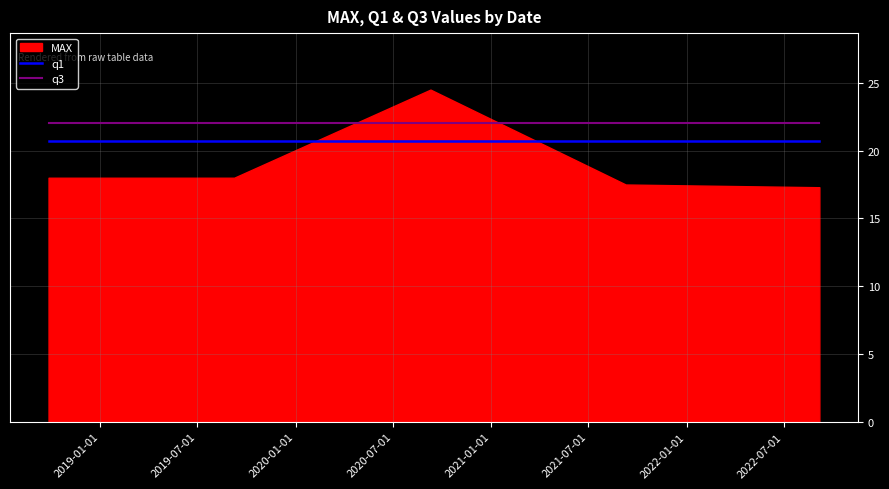

True or false: q3 and q1 cross at least once.

False